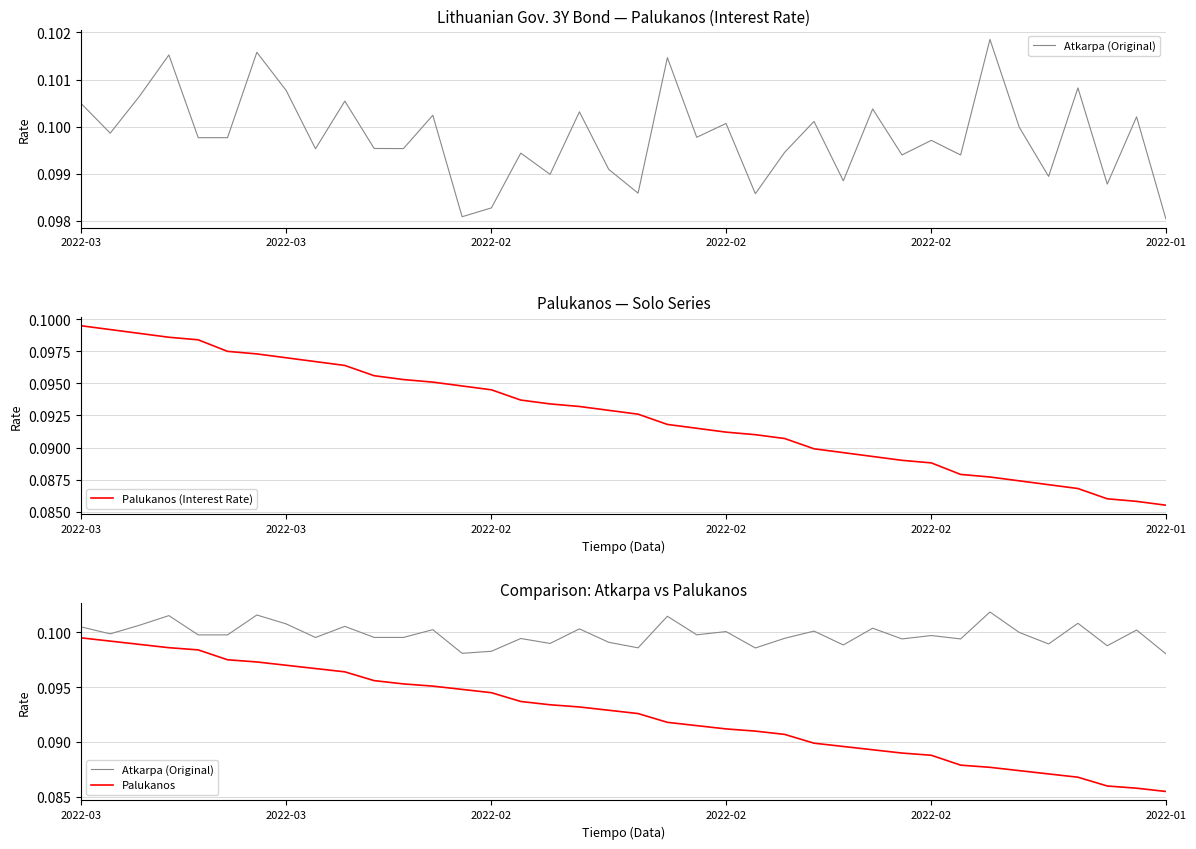

Is this an area chart (filled region under the line)?

No